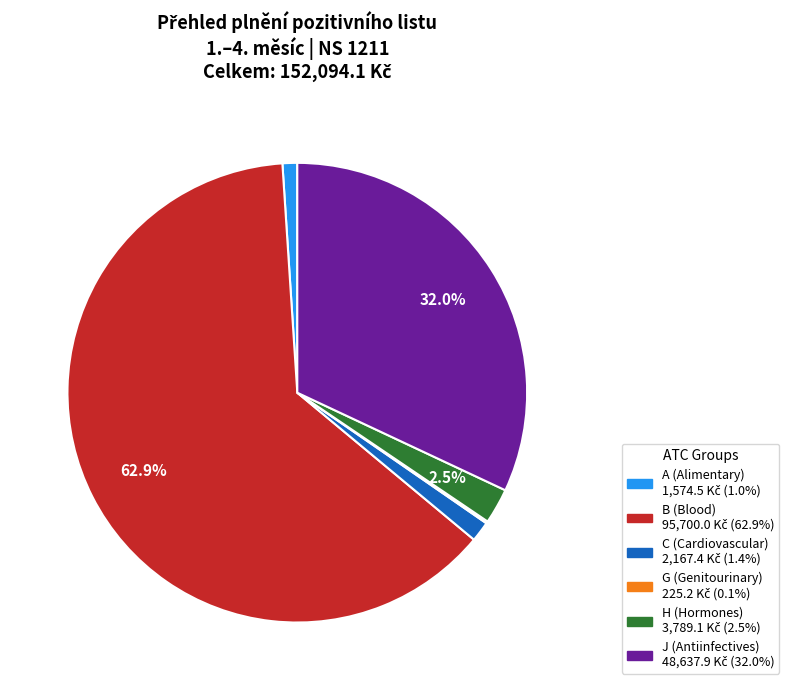

Is there a majority slice in this chart?

Yes